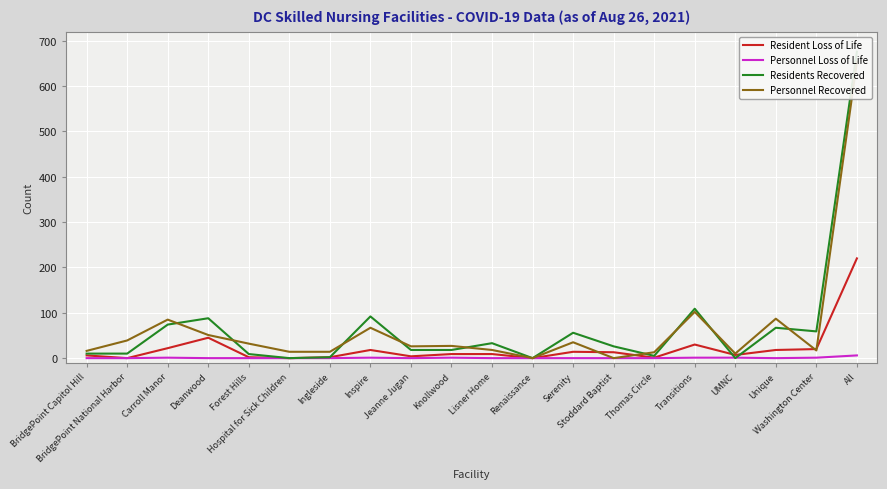

What is the difference between the maximum and minimum values in the Personnel Recovered series?

653